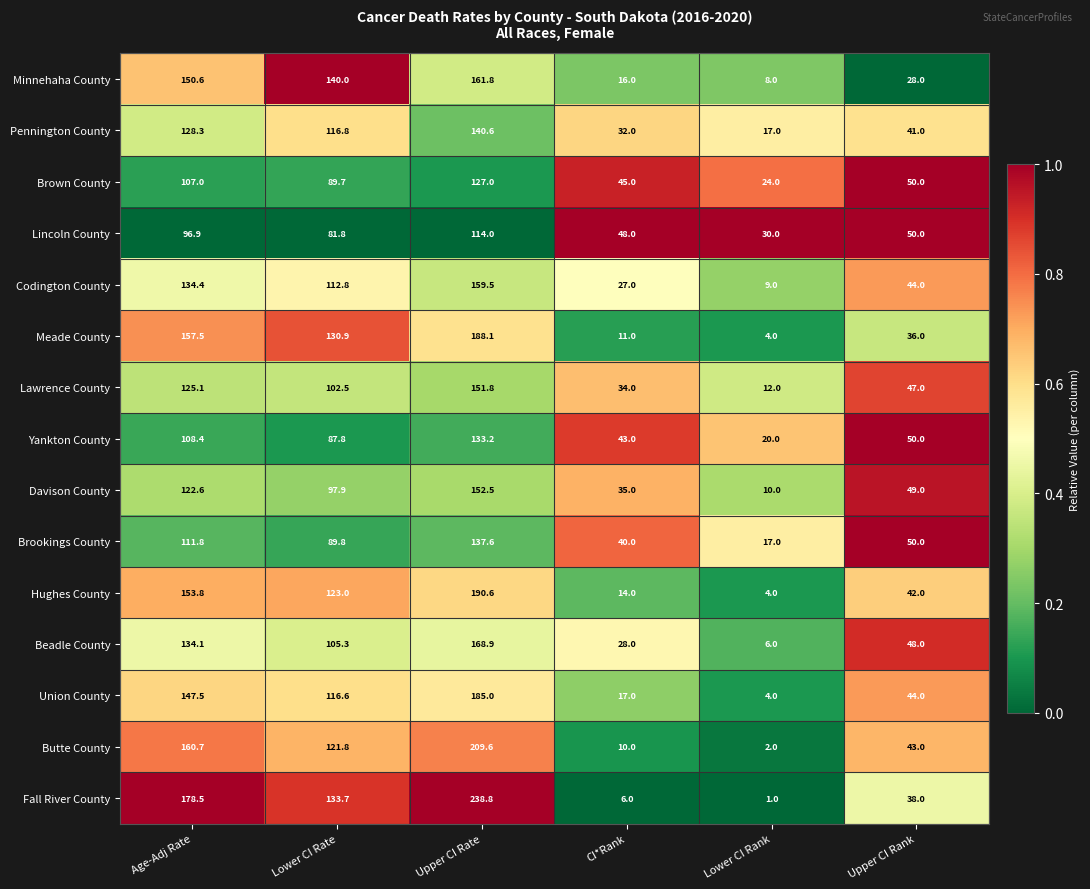

The Butte County series shows 160.7 at Age-Adj Rate. True or false?

True